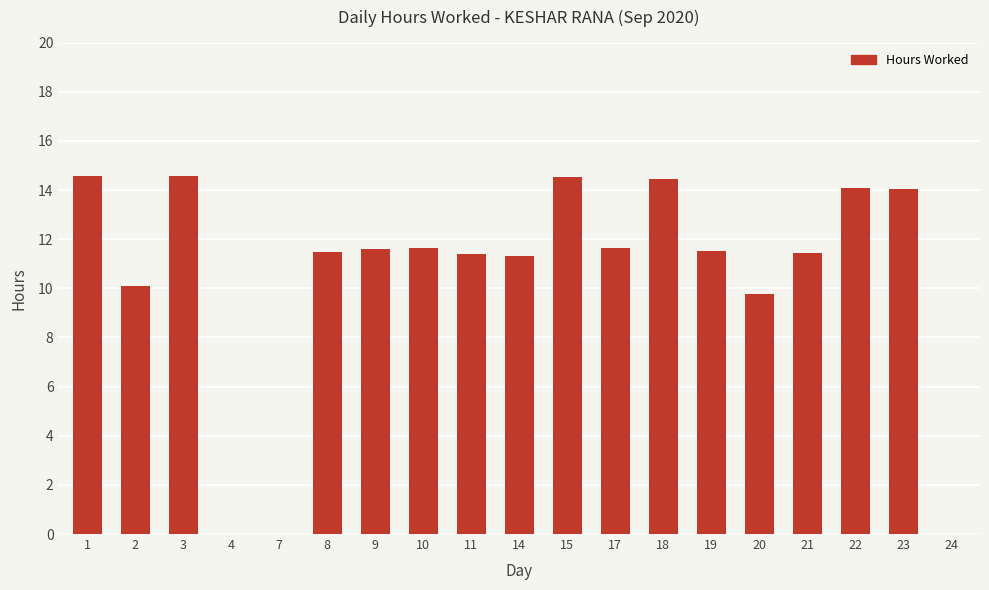

Between 3 and 2, which is larger?

3